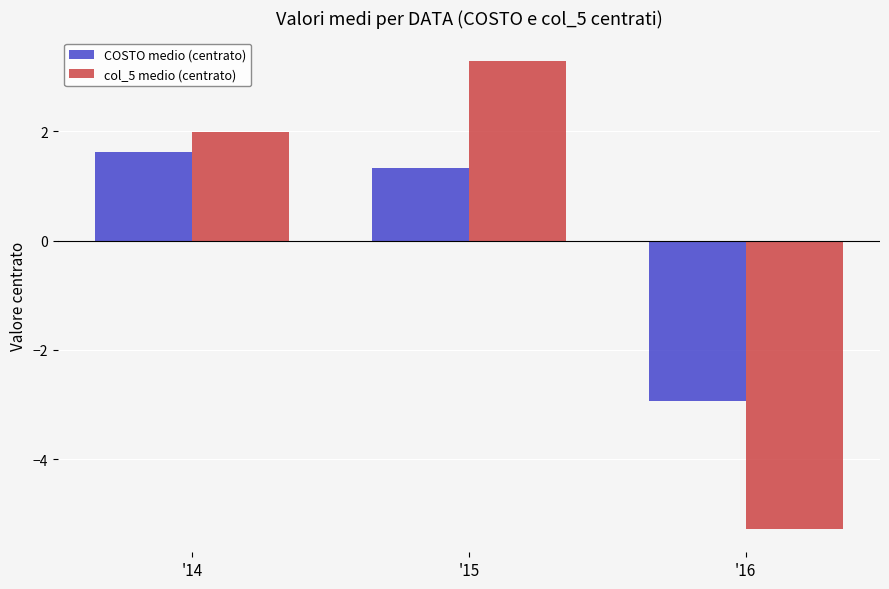

At which category is the sum across all series the highest?

'15